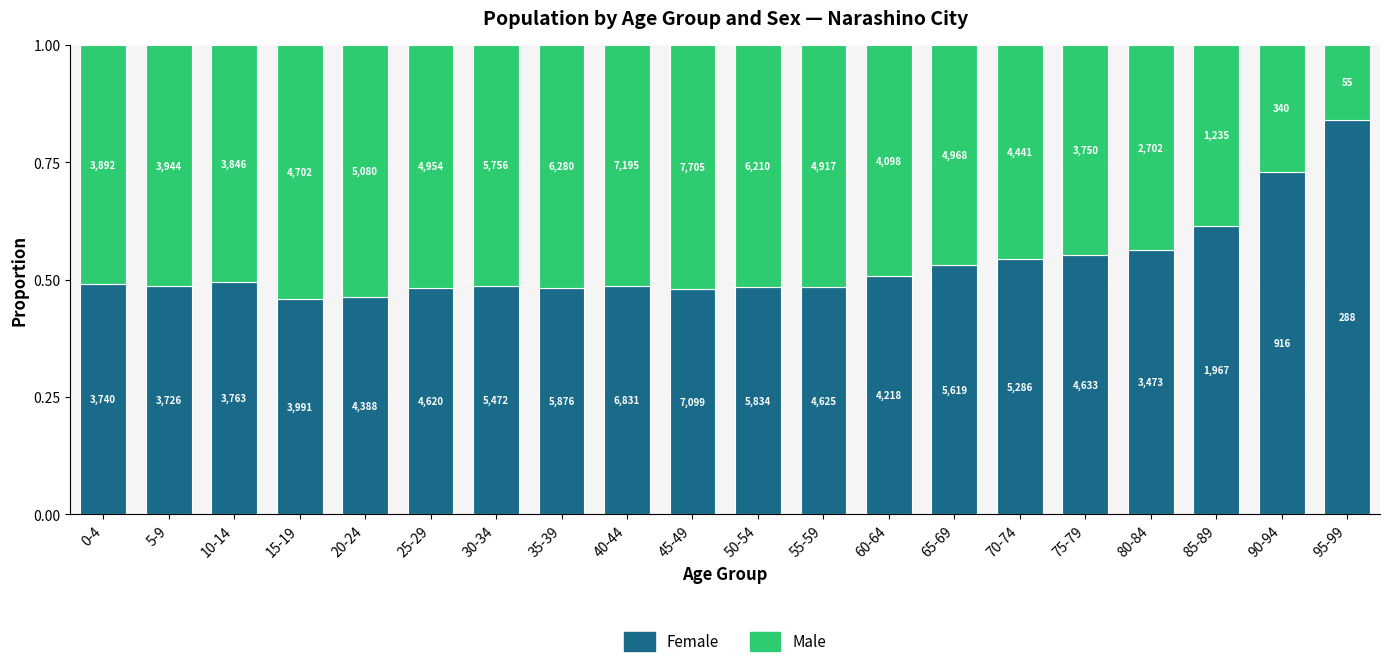

What are all the series names shown in the legend?

Female, Male